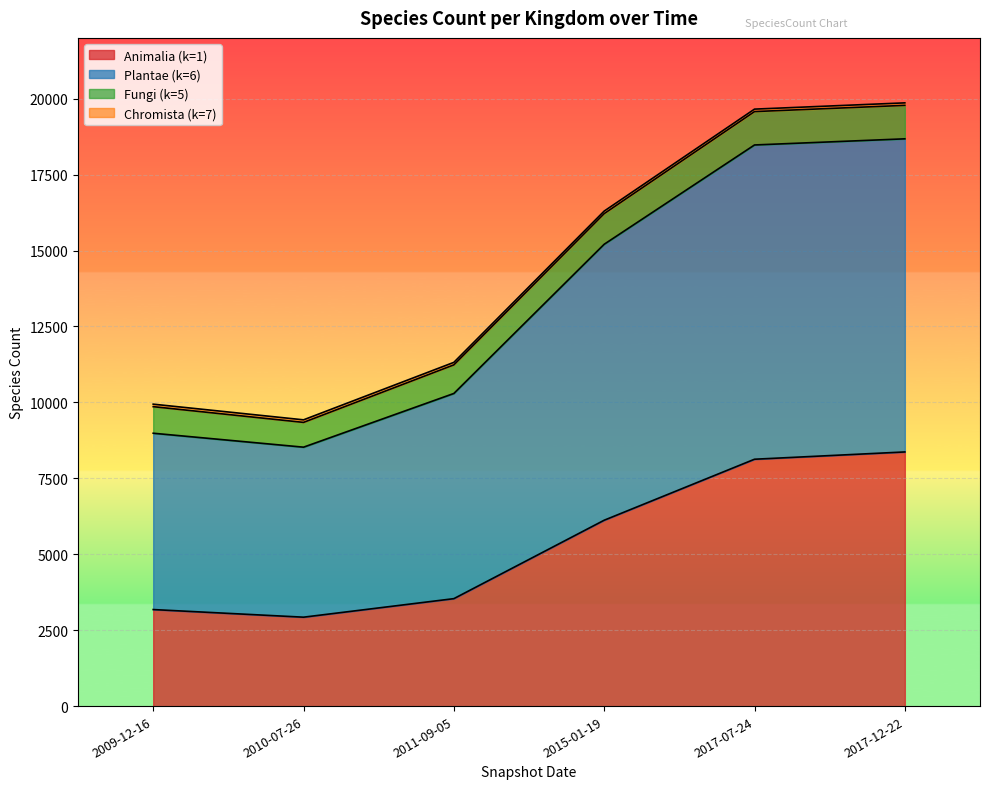

True or false: Plantae (k=6) and Animalia (k=1) intersect in this chart.

False